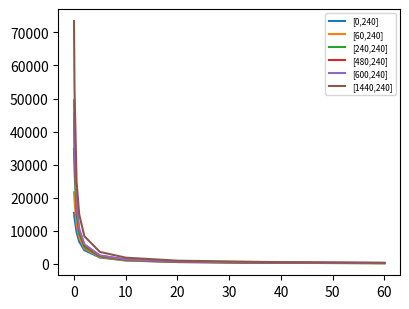

Which series has the largest range (max minus min)?

[1440,240]